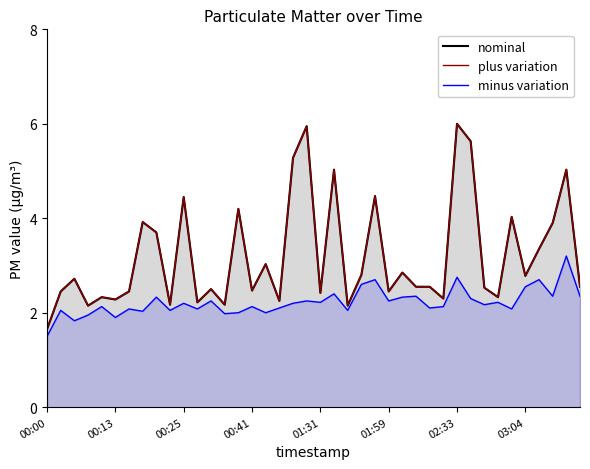

What is the difference between the minus variation values at 27 and 01:31?

0.2